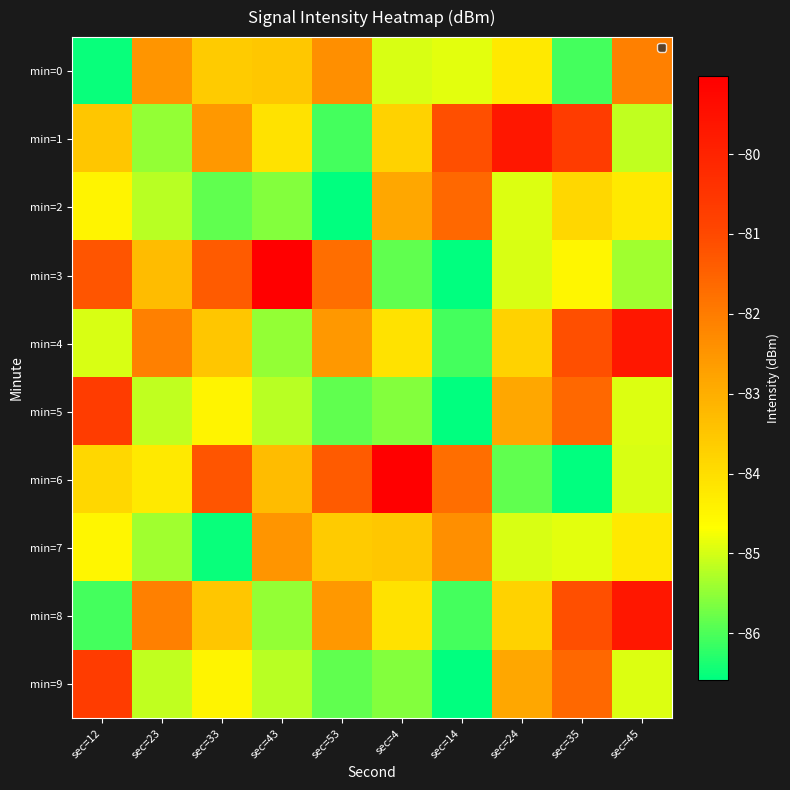

What is the difference between the highest and lowest values at sec=53?

5.2